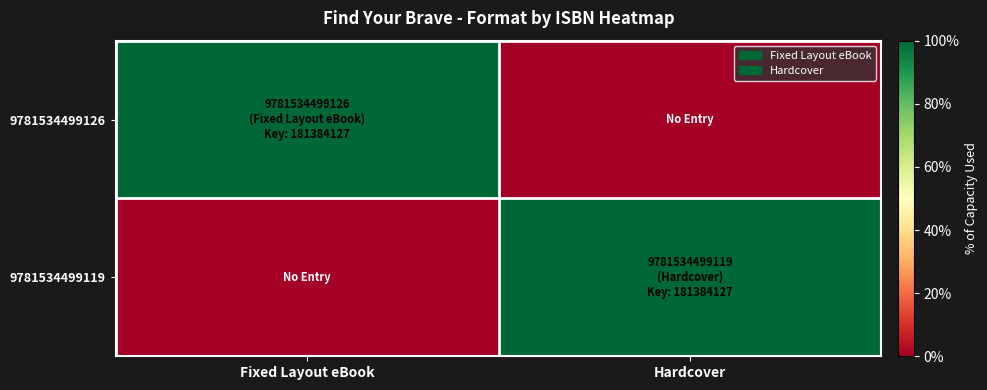

Rank the series by their maximum value, from lowest to highest.

9781534499126, 9781534499119